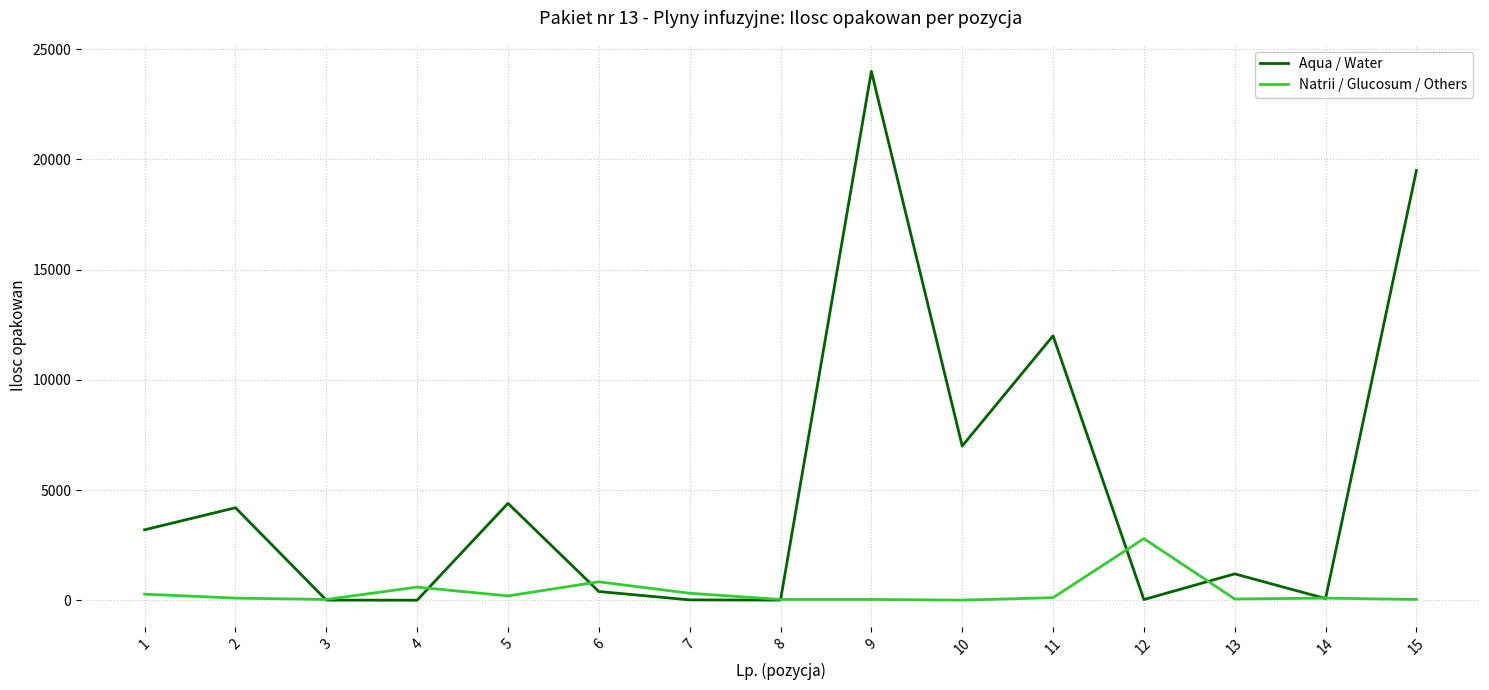

List the series in order of their overall mean, lowest first.

Natrii / Glucosum / Others, Aqua / Water